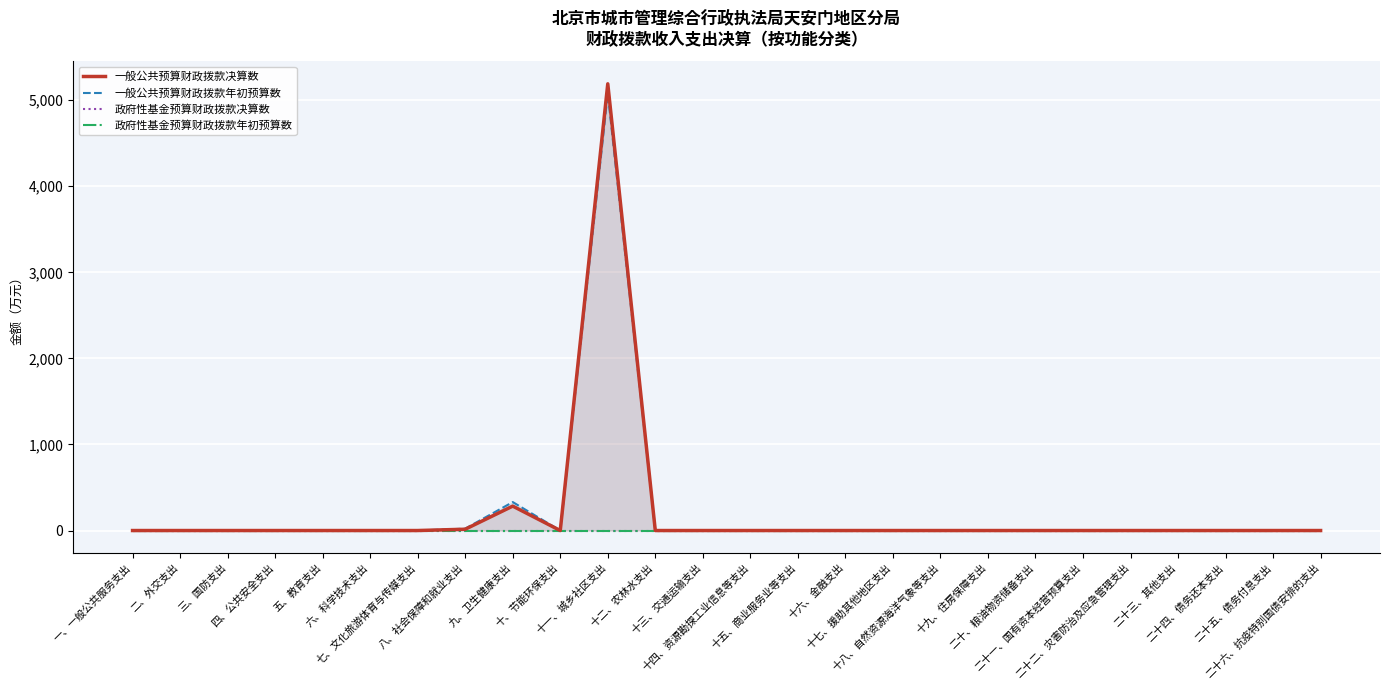

What position from the right is 十五、商业服务业等支出?

12